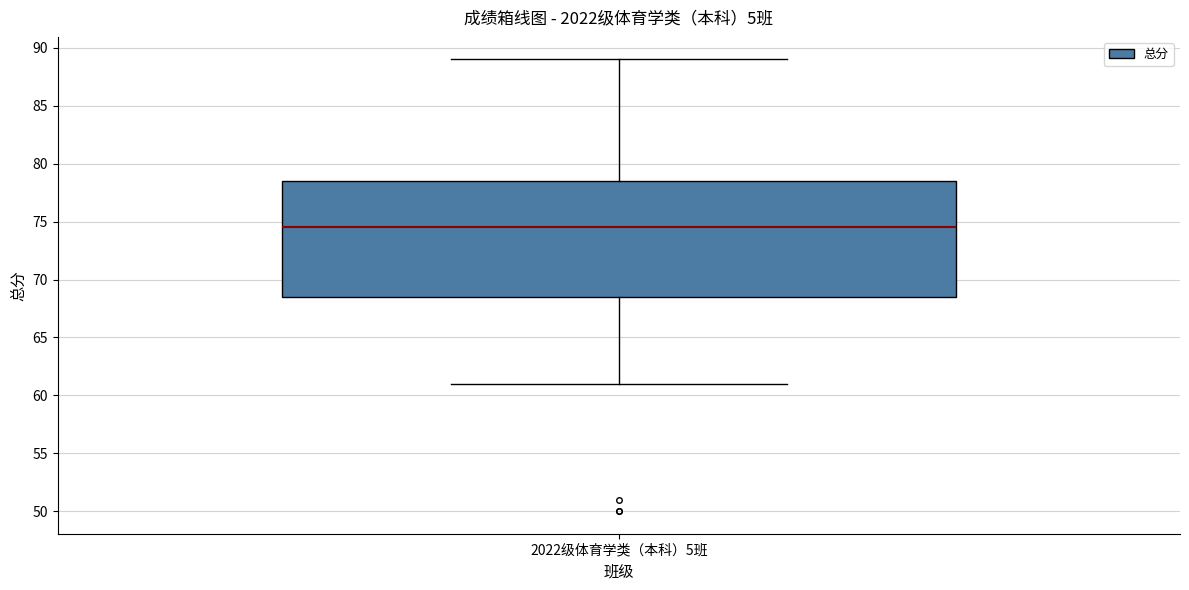

Where does the upper whisker of the box for 2022级体育学类（本科）5班 end on the y-axis? The values are not printed on the chart, so give them approximately, as read against the axis.

89.0